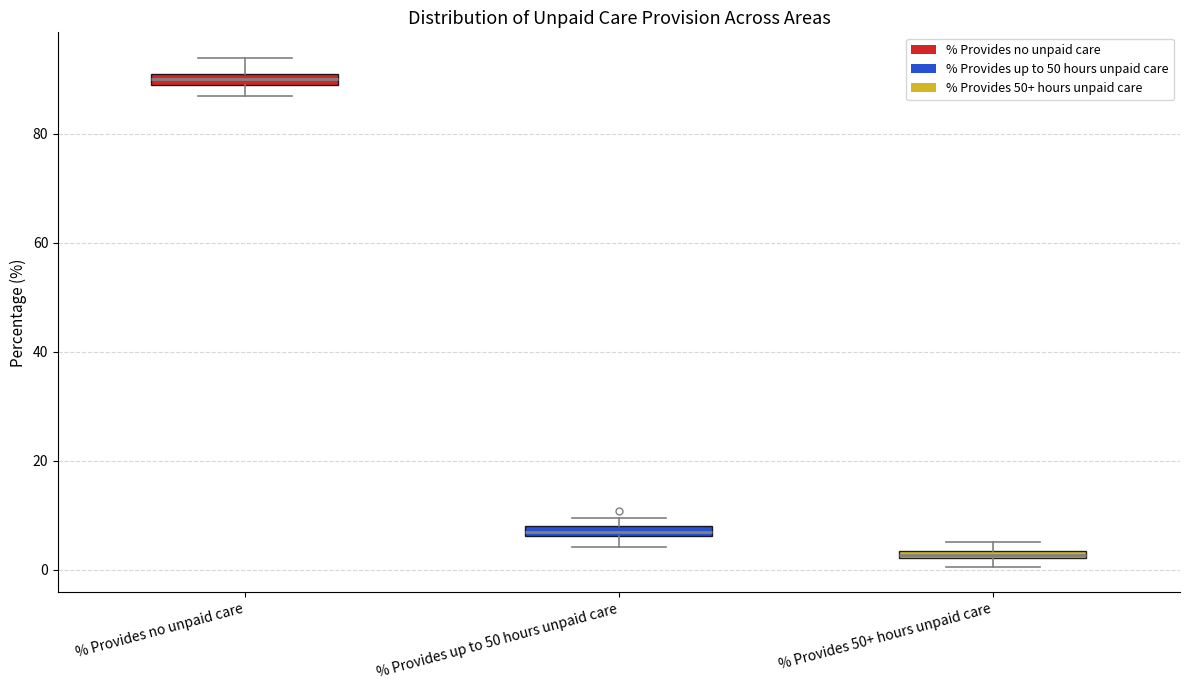

Where is the lower edge of the box for % Provides 50+ hours unpaid care on the y-axis? The values are not printed on the chart, so give them approximately, as read against the axis.

2